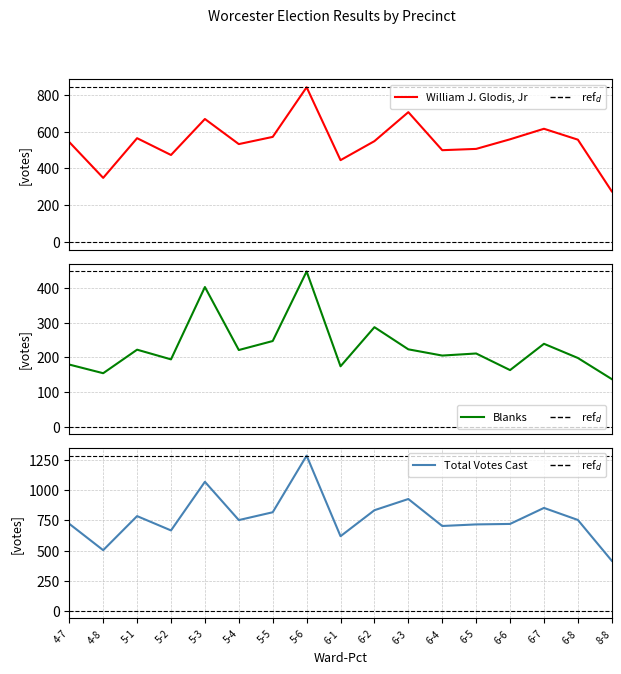

Read the Total Votes Cast value at 8-8.

415